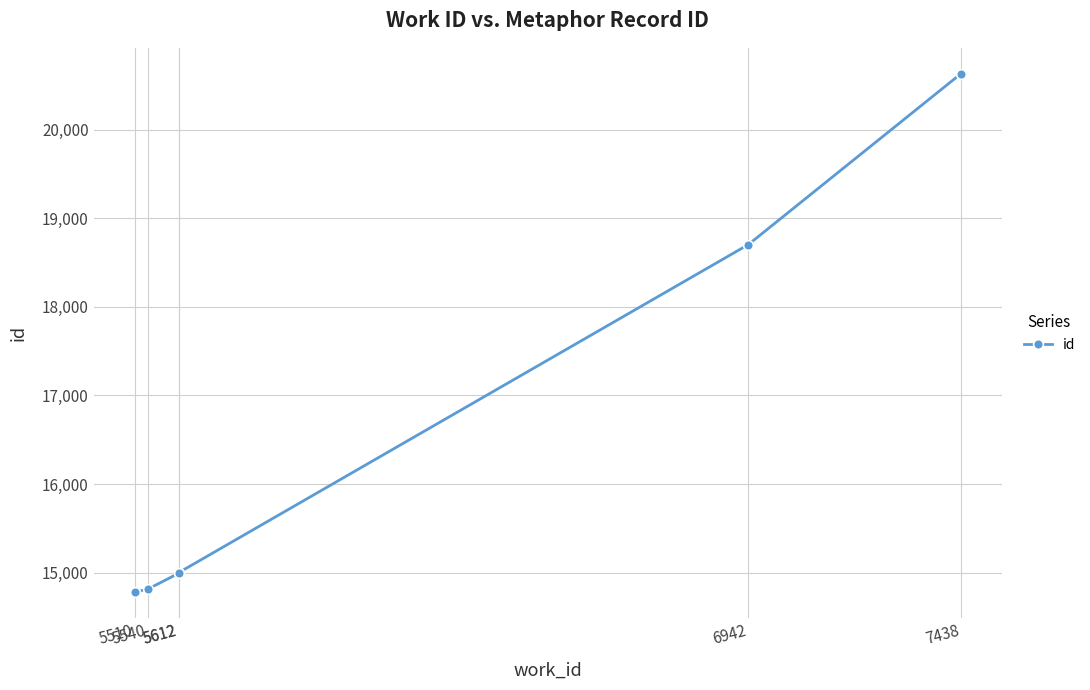

Reading right to left, extract all data points from this chart.

7438=20631	6942=18703	5612=14999	5612=14992	5540=14813	5510=14780